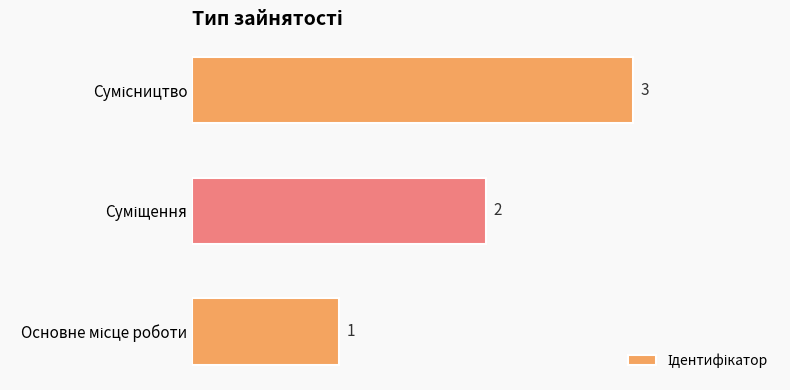

What is the average value?

2